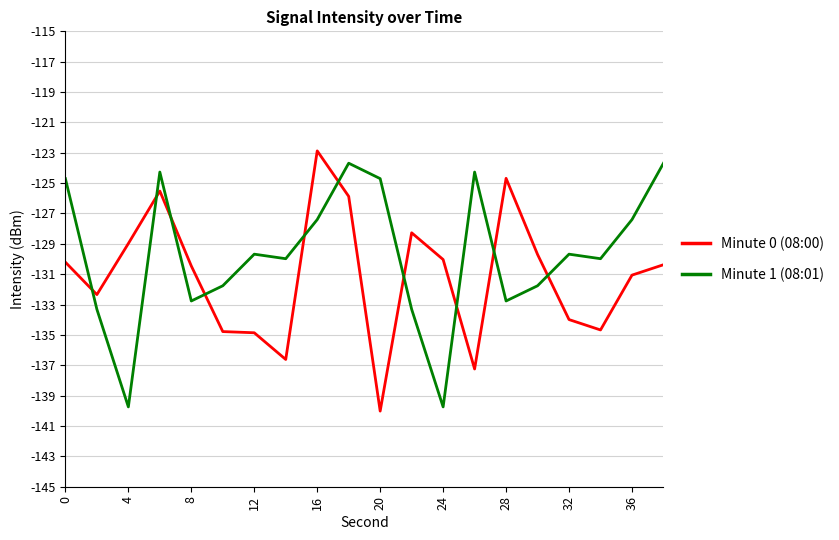

What is the difference between the maximum and minimum values in the Minute 0 (08:00) series?

17.1